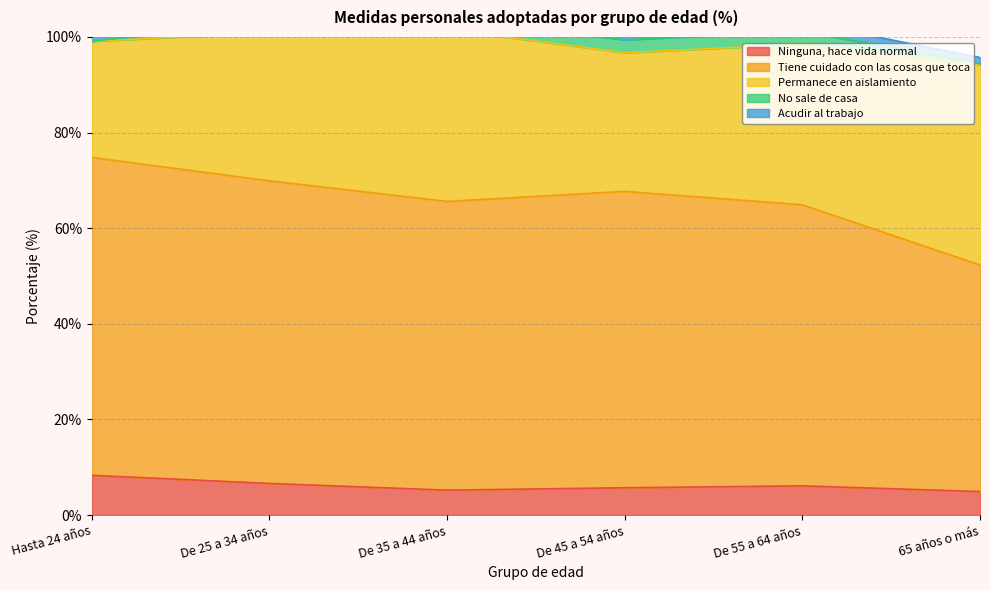

True or false: Acudir al trabajo and Permanece en aislamiento intersect in this chart.

False